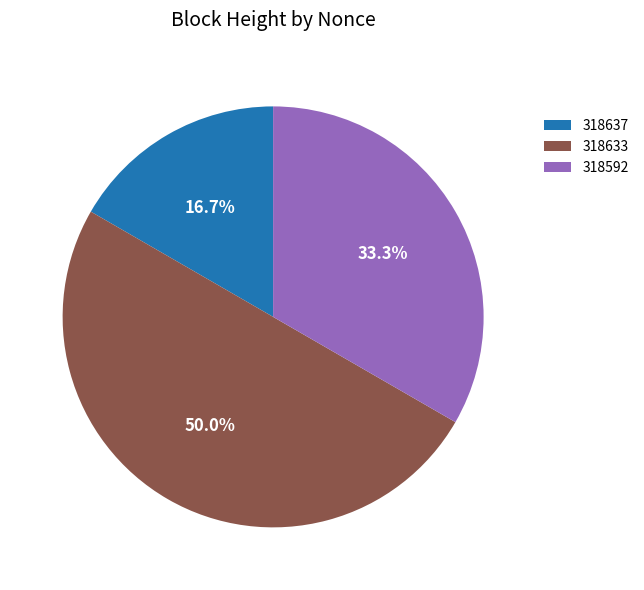

How many slices are in this pie chart?

3